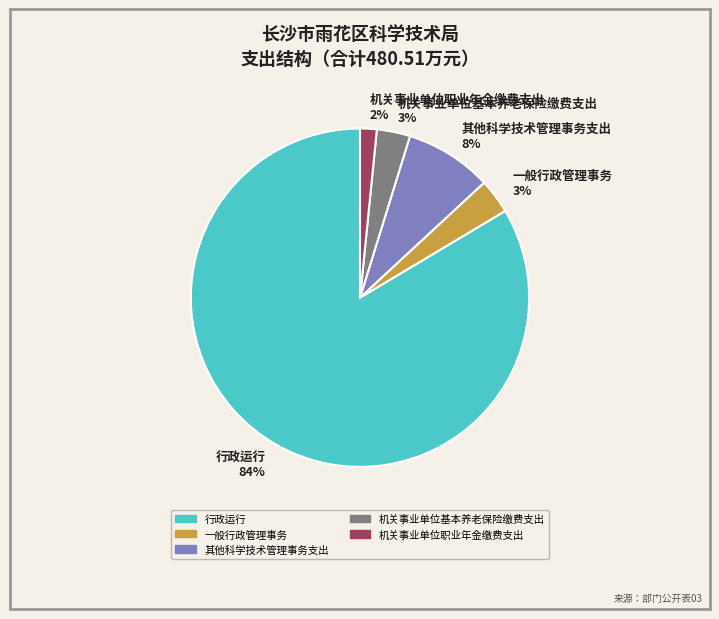

Which category has the biggest portion of the pie?

行政运行